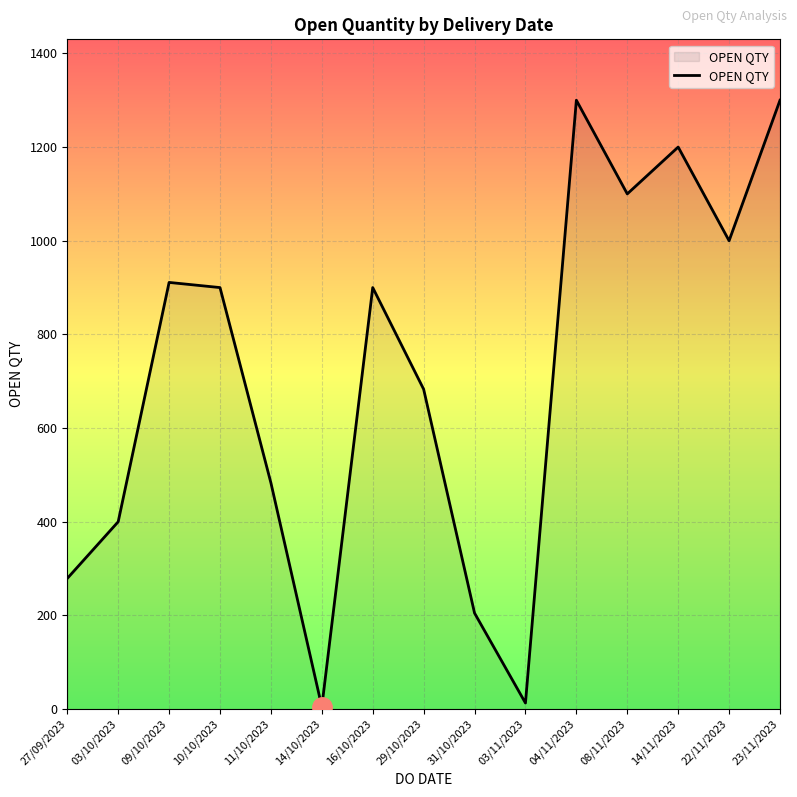

What is the greatest value displayed?

1300